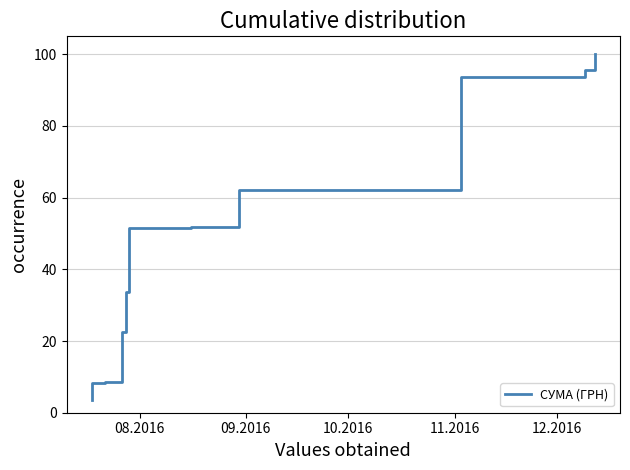

True or false: the data shows 27.3 at 23.

False